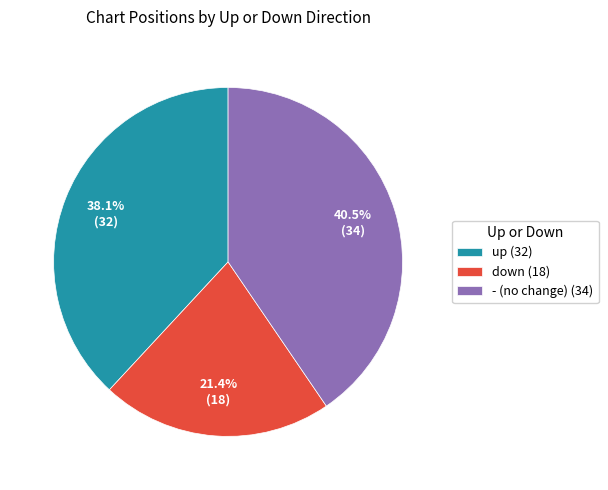

Approximately how many times larger is the value at down compared to -?

0.5